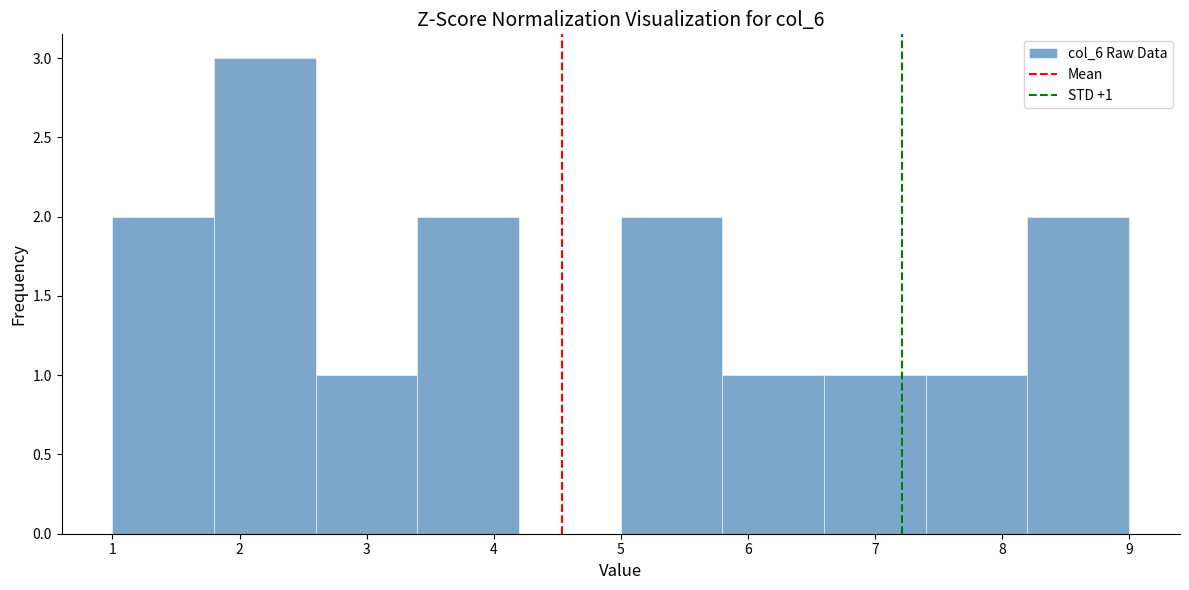

Over which range of the x-axis is the bar tallest?

1.8 to 2.6